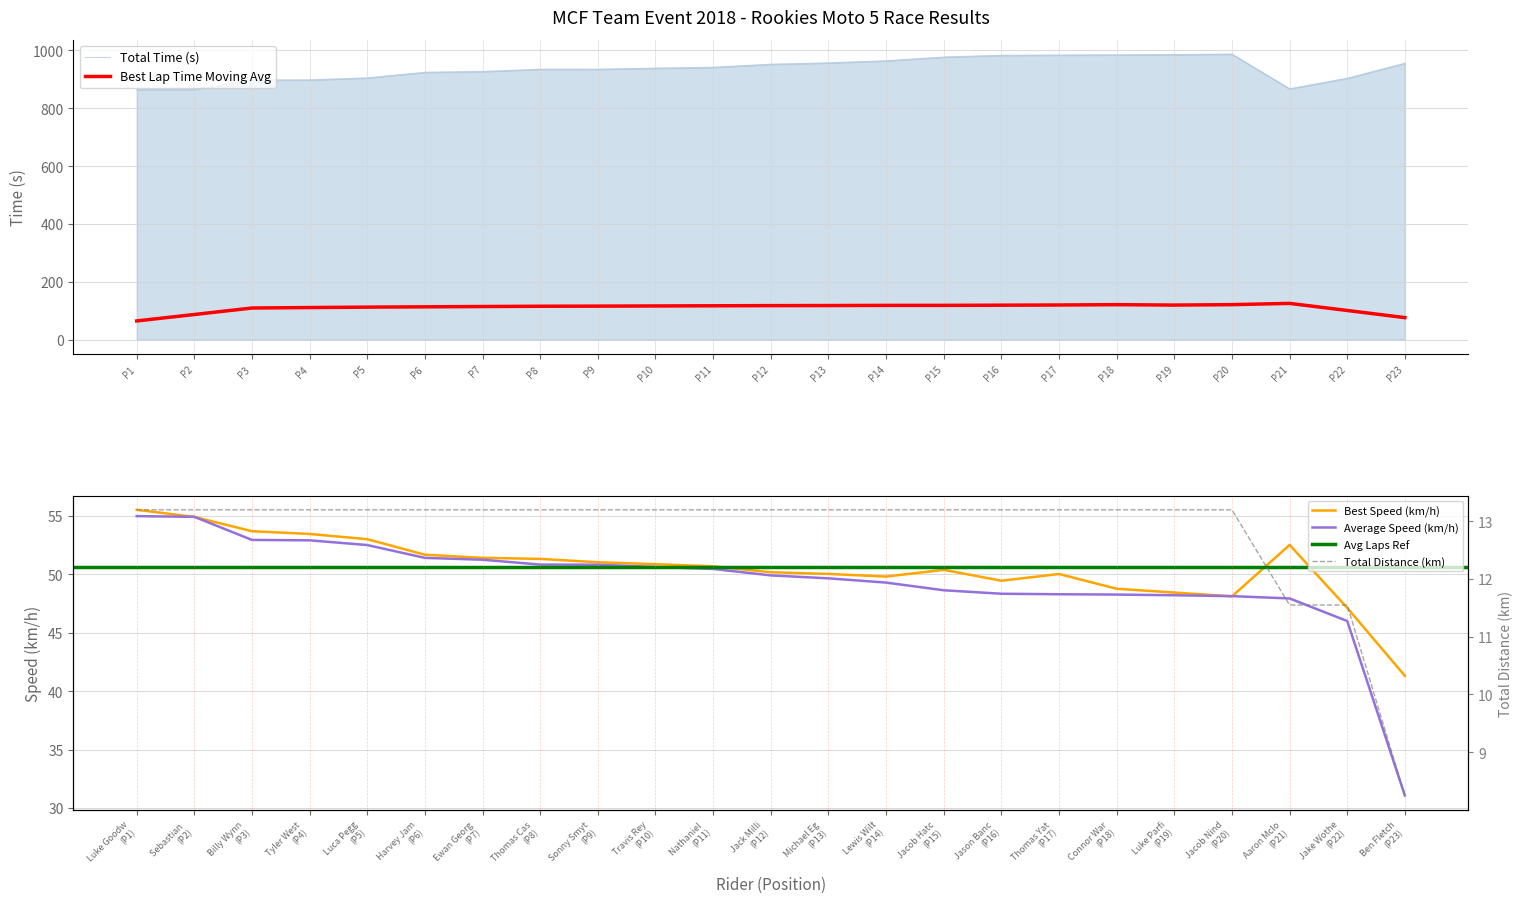

The value of Best Lap Time Moving Avg at P2 is 40.9. True or false?

False